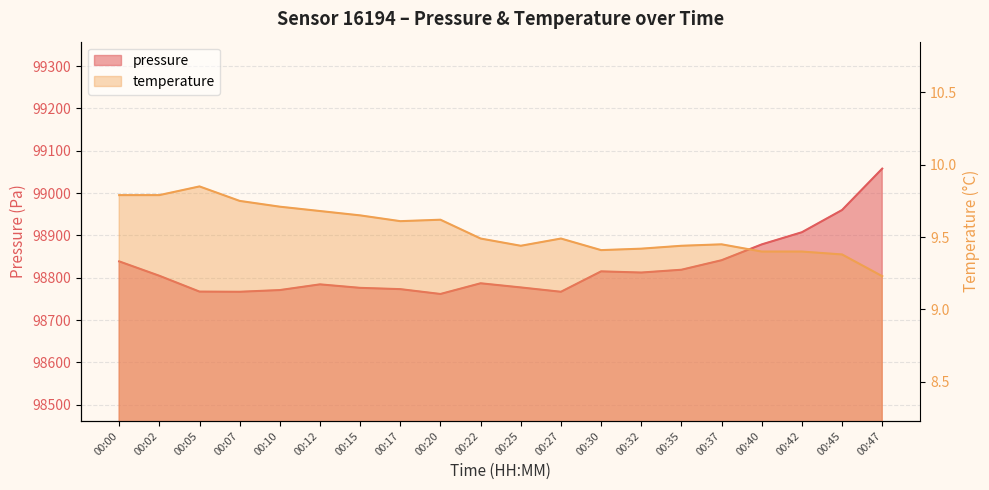

How many lines are shown in the chart?

2